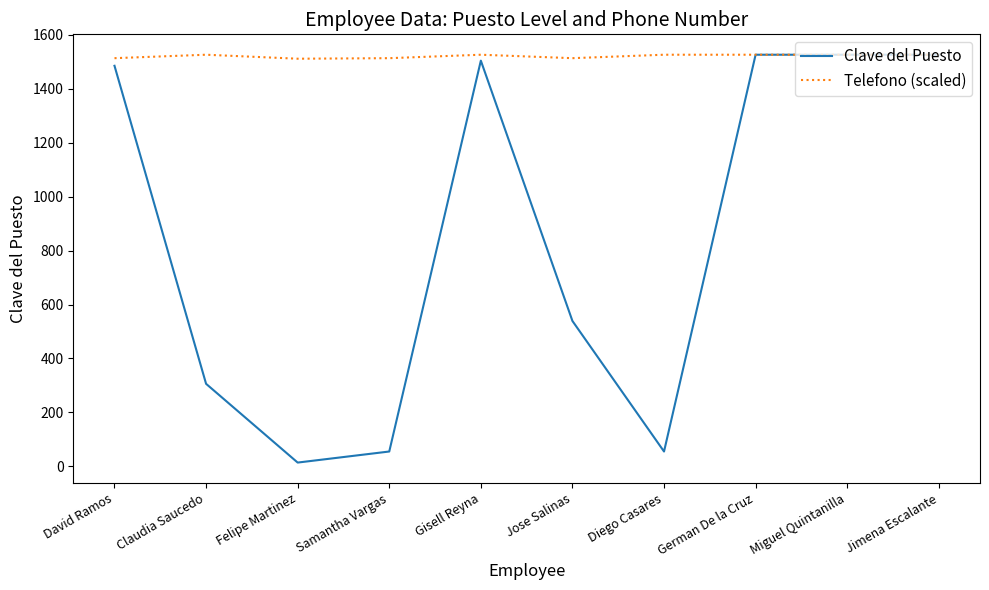

Which category has the lowest value across all series?

Felipe Martinez